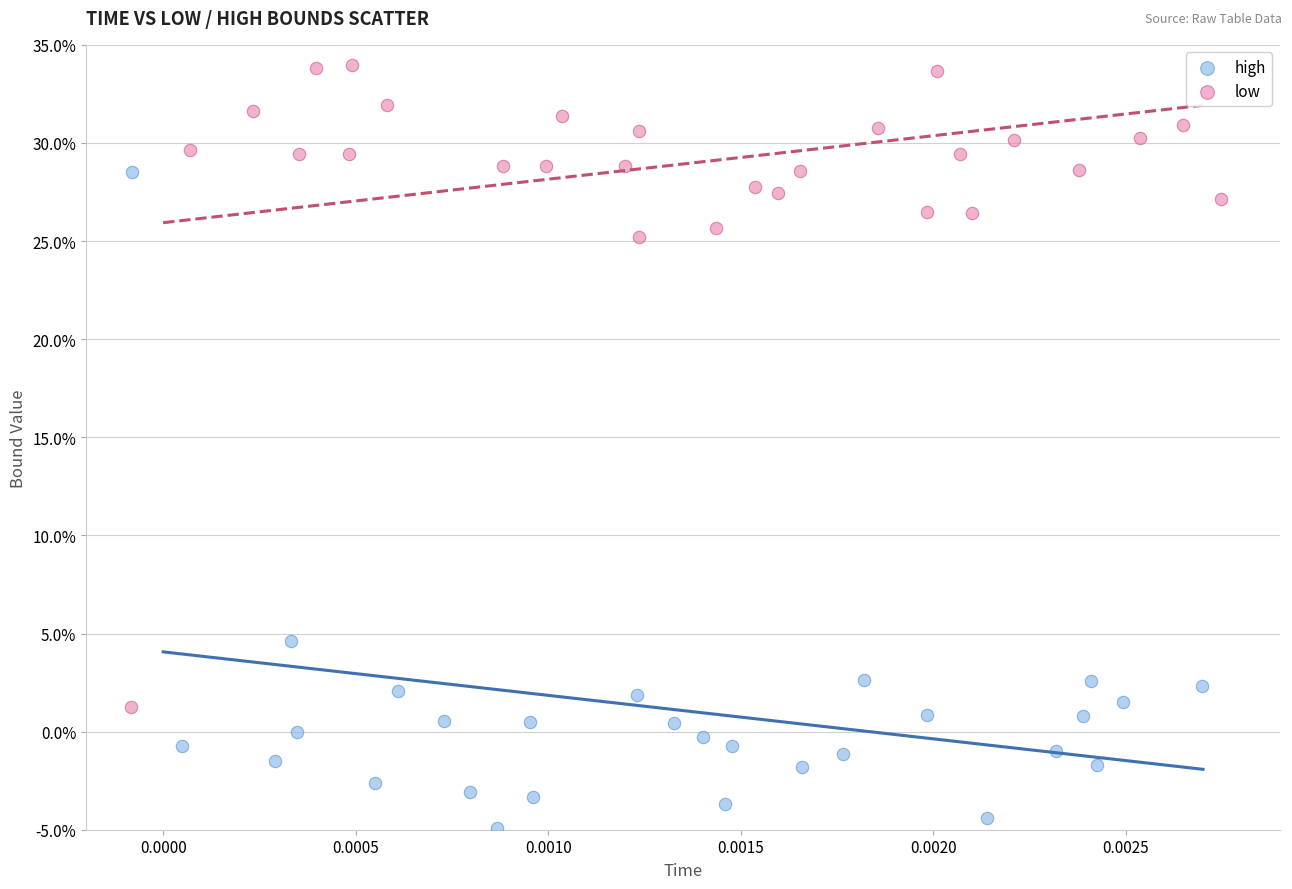

Which series reaches the minimum Y coordinate?

high